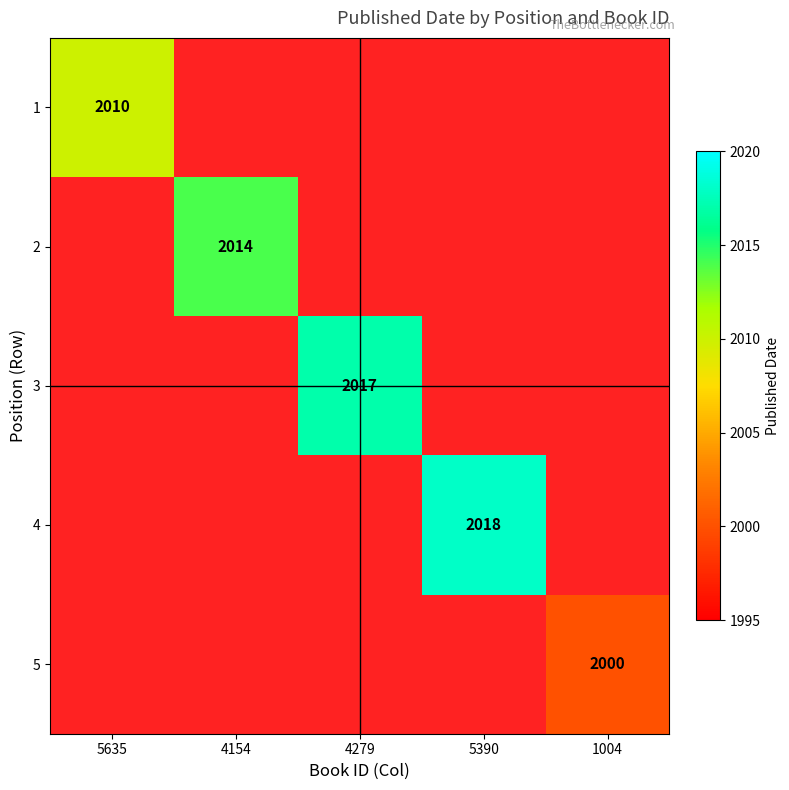

The 4 series shows 3129 at 5390. True or false?

False